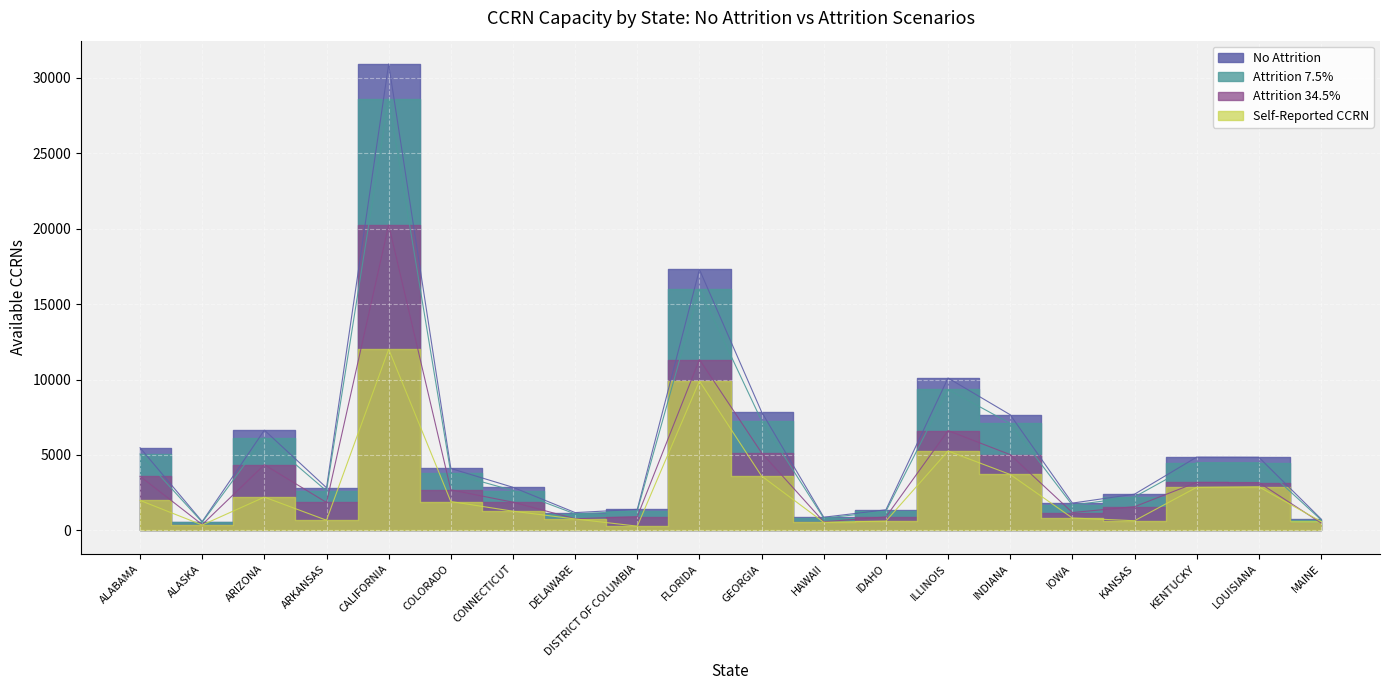

Which series has the widest spread of values?

No Attrition